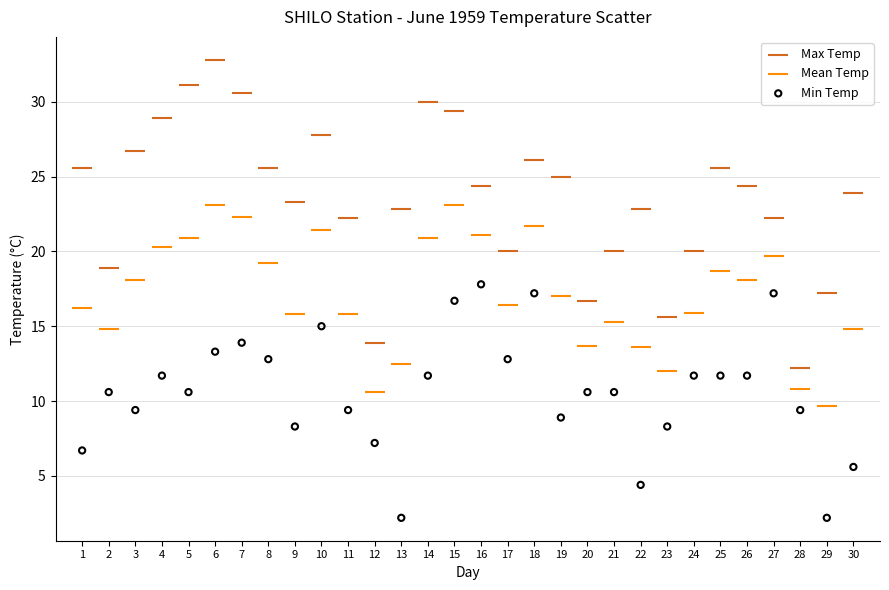

Across all data points, what is the range of Y values (max minus min)?

30.6